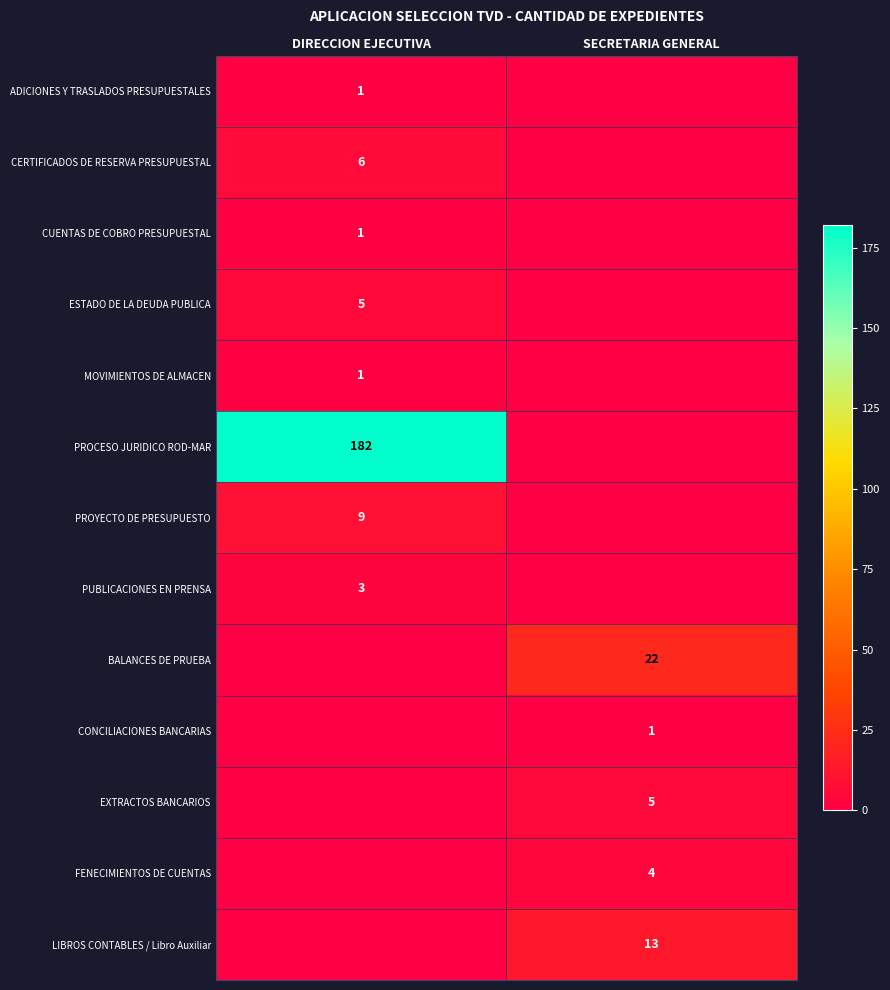

The value of CERTIFICADOS DE RESERVA PRESUPUESTAL at DIRECCION EJECUTIVA is 6. True or false?

True